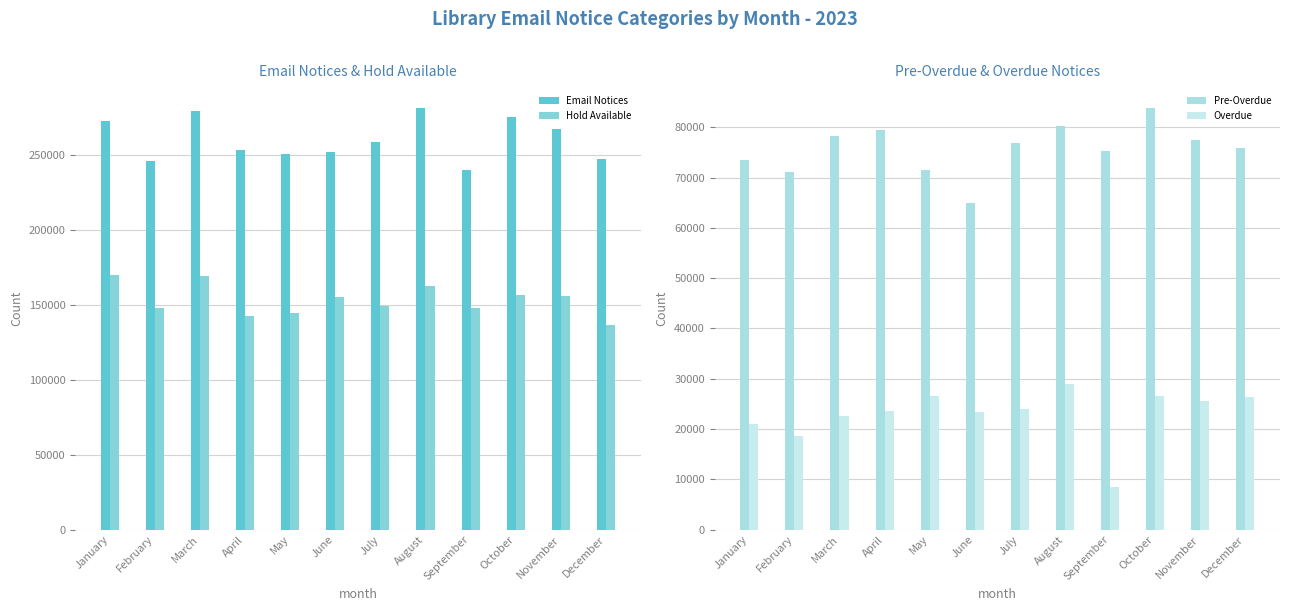

Is the value of Overdue at November greater than the value of Hold Available at September?

No